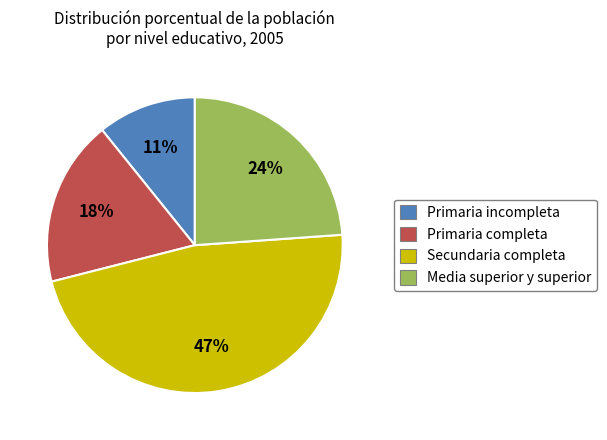

Which slice is the smallest?

Primaria incompleta